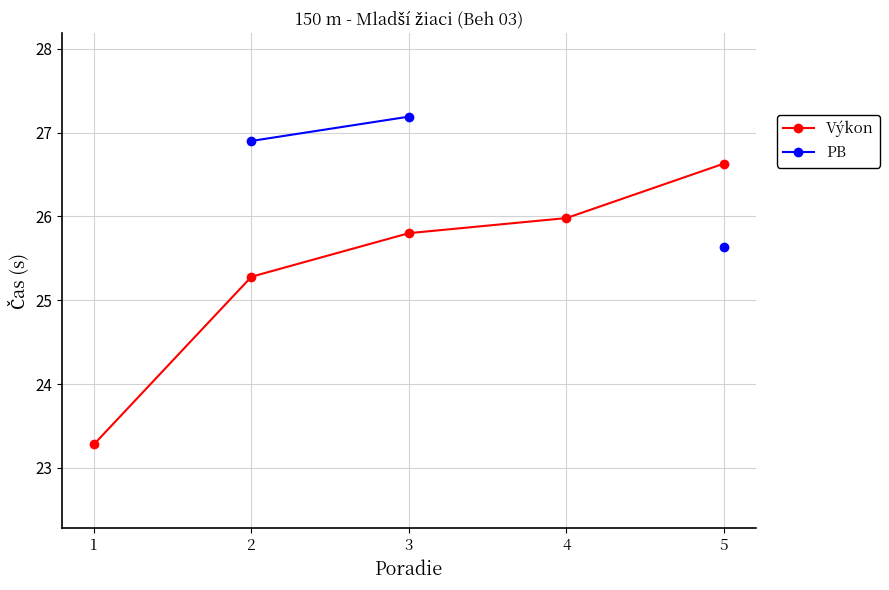

What is the smallest value displayed?

23.3